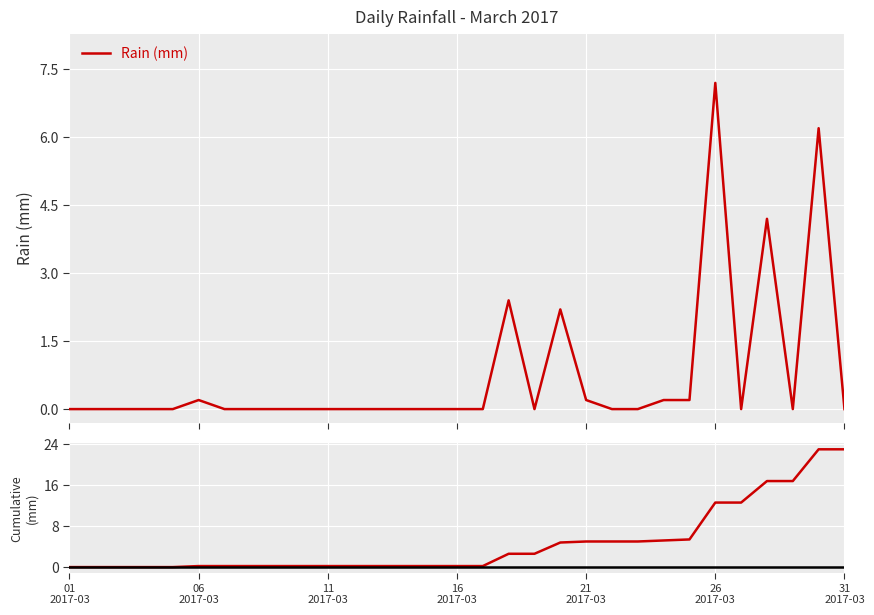

Reading right to left, list all the values displayed in this chart.

0.0	6.2	0.0	4.2	0.0	7.2	0.2	0.2	0.0	0.0	0.2	2.2	0.0	2.4	0.0	0.0	0.0	0.0	0.0	0.0	0.0	0.0	0.0	0.0	0.0	0.2	0.0	0.0	0.0	0.0	0.0